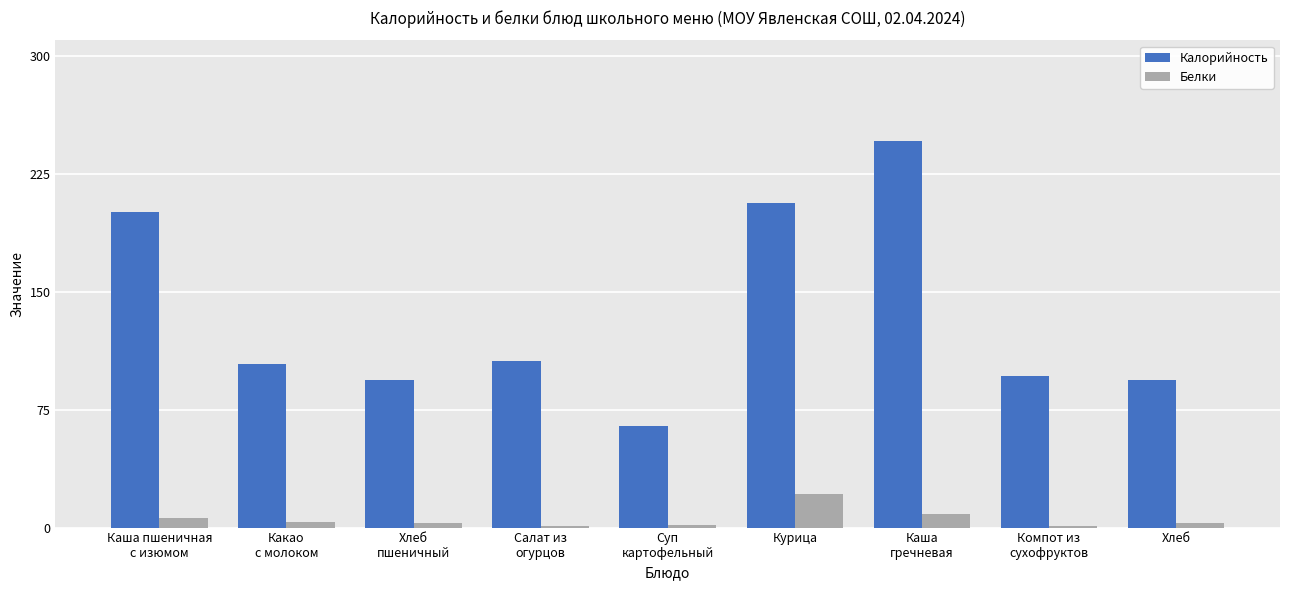

How many categories are shown in the chart?

9